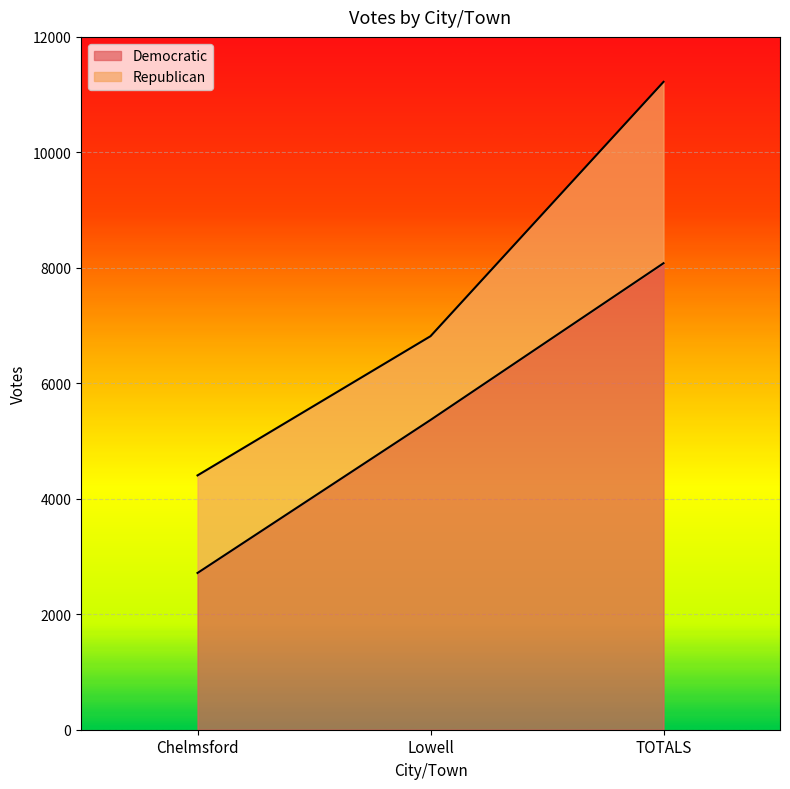

The value at TOTALS is 10788. True or false?

False